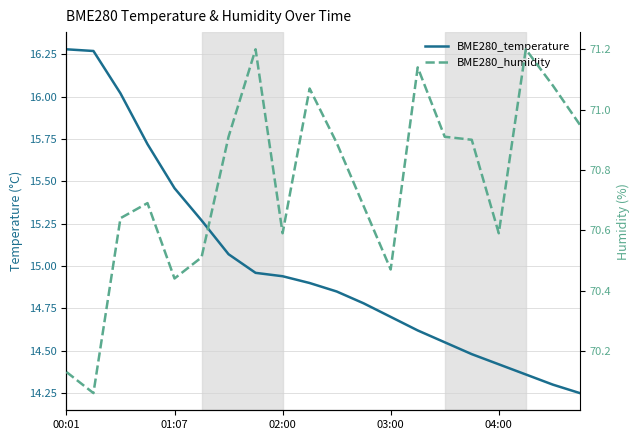

Is the value of BME280_humidity at 01:07 greater than the value of BME280_temperature at 12?

Yes